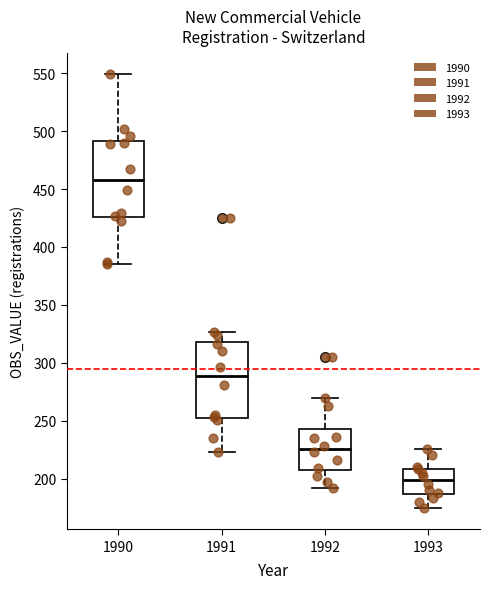

Which box's median line is the highest?

1990